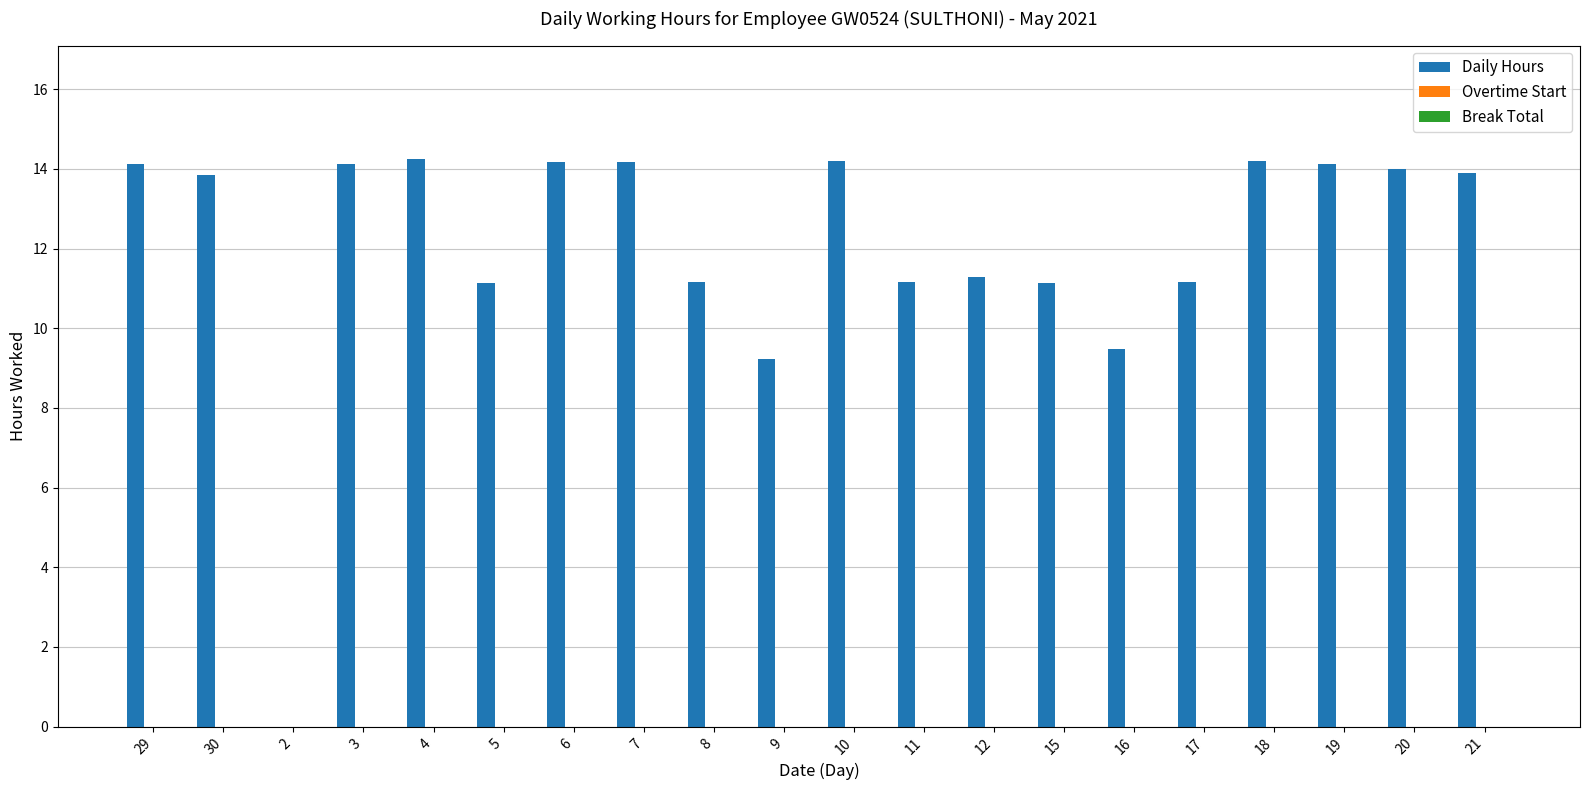

The value at 30 is 13.8. True or false?

True